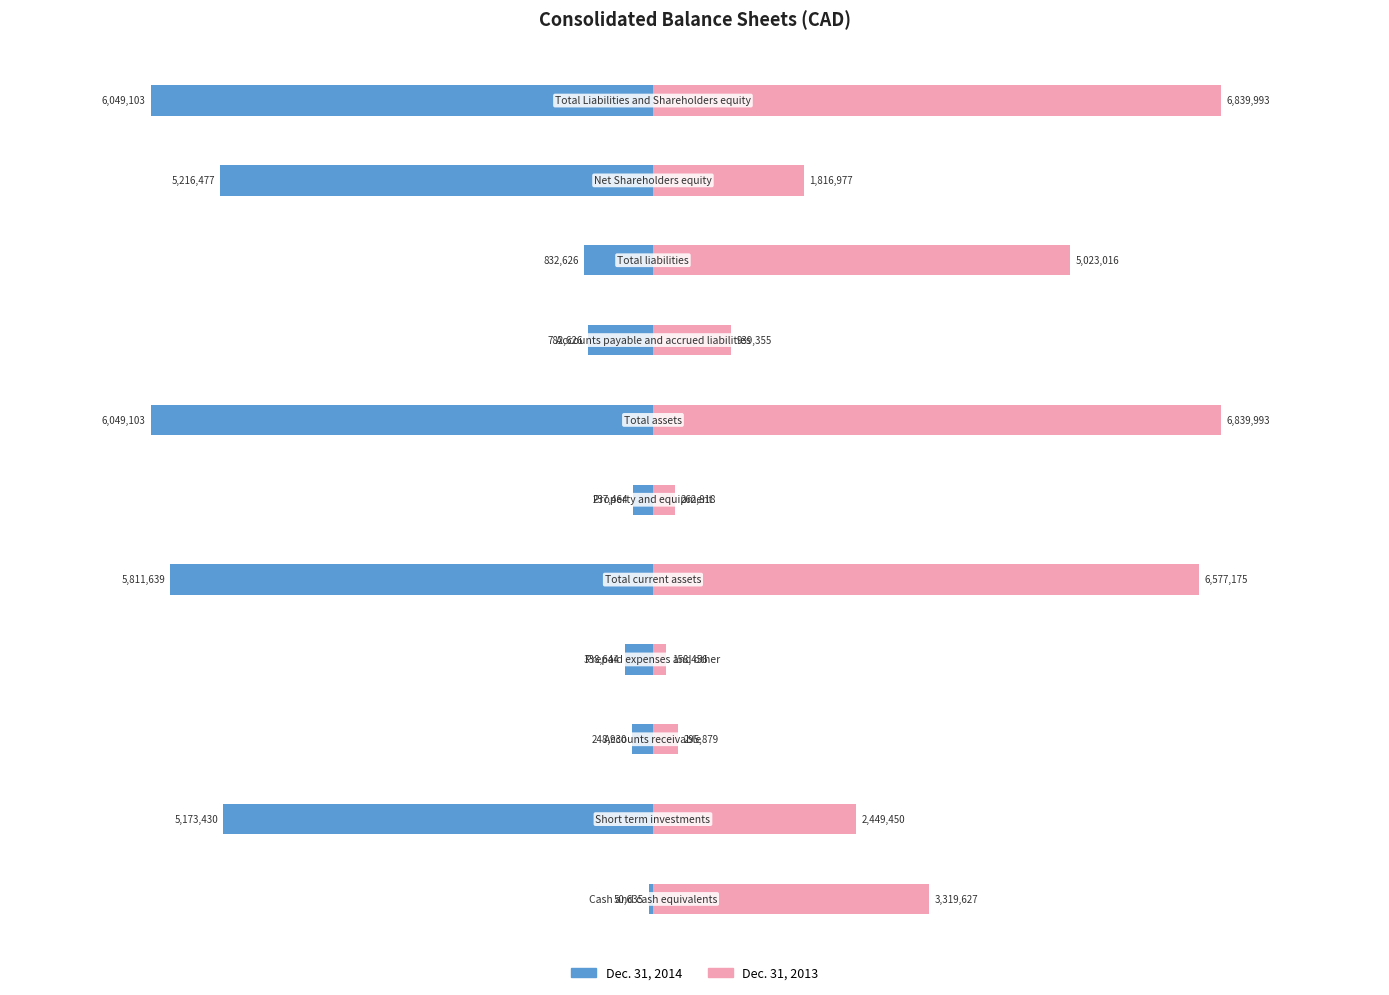

What are all the series names shown in the legend?

Dec. 31, 2014, Dec. 31, 2013